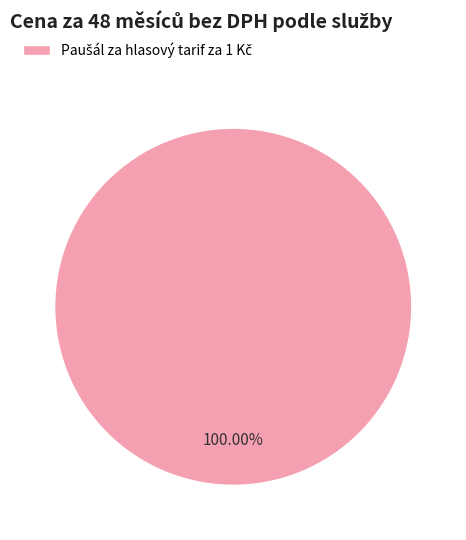

Is there any slice that represents more than half of the pie?

Yes